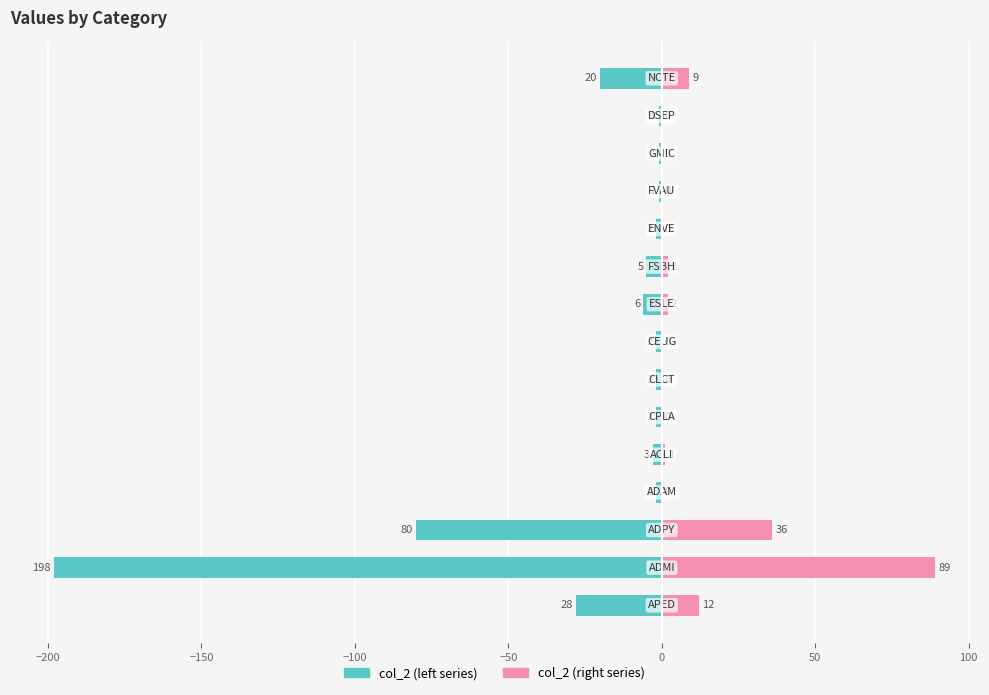

What is the difference between the col_2 (left) values at 9 and 11?

4